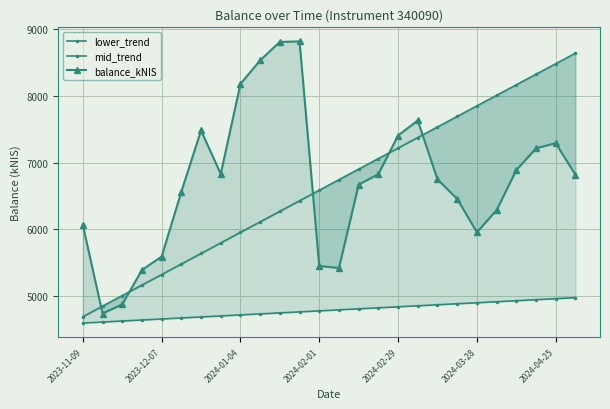

How many times do balance_kNIS and mid_trend cross each other?

5